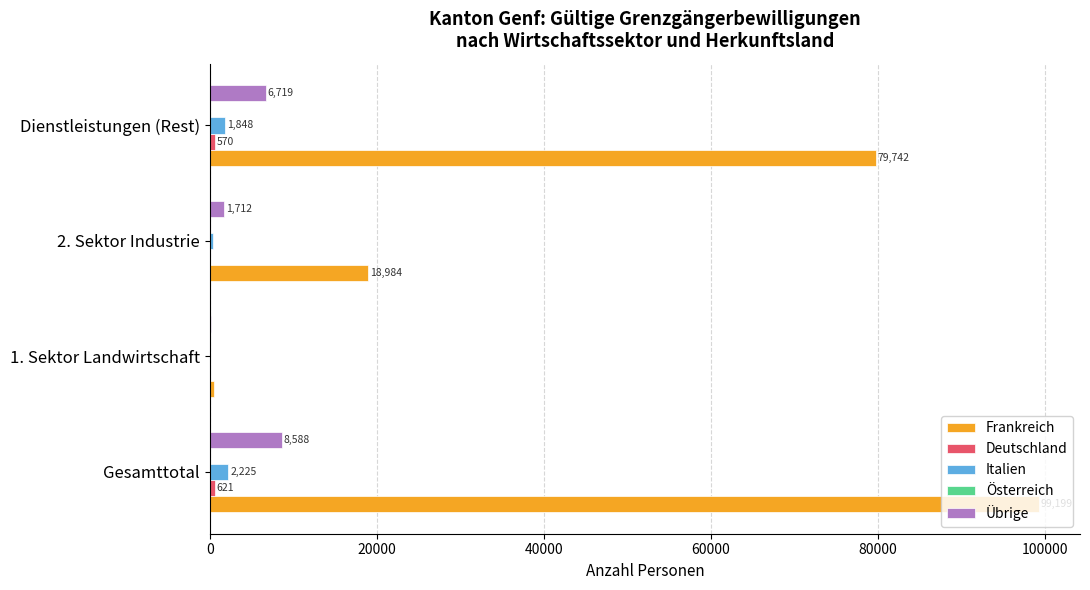

At which category is the sum across all series the highest?

Gesamttotal